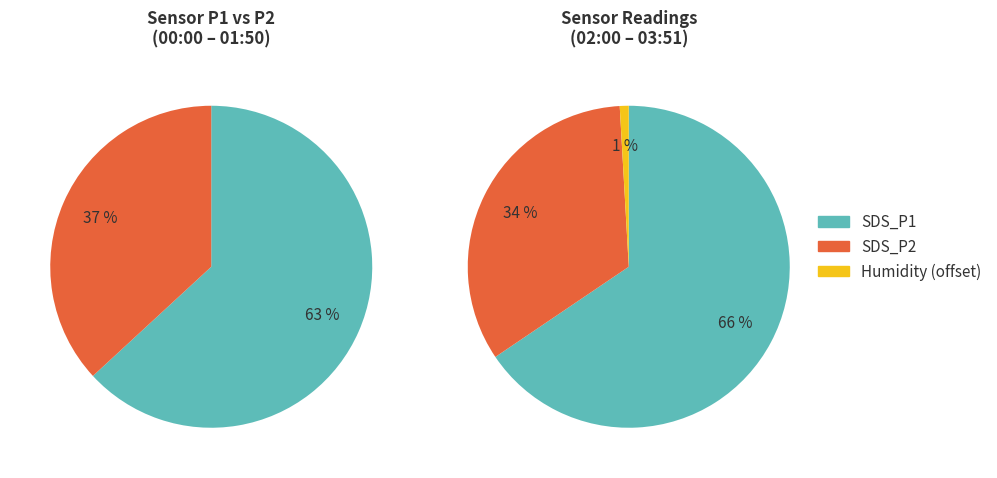

Which series has the widest spread of values?

SDS_P1